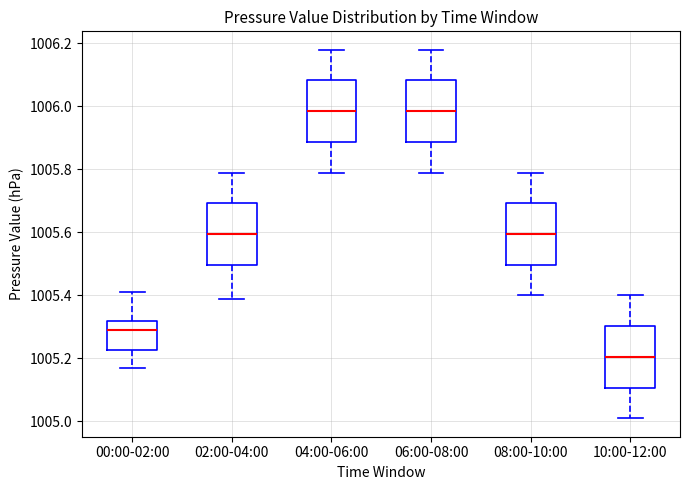

Reading left to right, read every box against the y-axis: the position of its median line, the range the box covers, and the ends of its whiskers. The values are not printed on the chart, so give them approximately, as read against the axis.

00:00-02:00: median 1005.30, box 1005.22 to 1005.32, whiskers 1005.18 to 1005.42
02:00-04:00: median 1005.60, box 1005.50 to 1005.70, whiskers 1005.40 to 1005.80
04:00-06:00: median 1005.98, box 1005.88 to 1006.08, whiskers 1005.80 to 1006.18
06:00-08:00: median 1005.98, box 1005.88 to 1006.08, whiskers 1005.80 to 1006.18
08:00-10:00: median 1005.60, box 1005.50 to 1005.70, whiskers 1005.40 to 1005.80
10:00-12:00: median 1005.20, box 1005.10 to 1005.30, whiskers 1005.02 to 1005.40